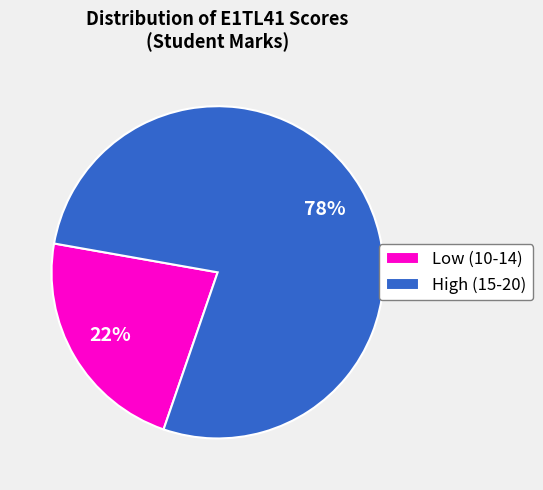

Combined, do Low (10-14) and High (15-20) account for over 50%?

Yes